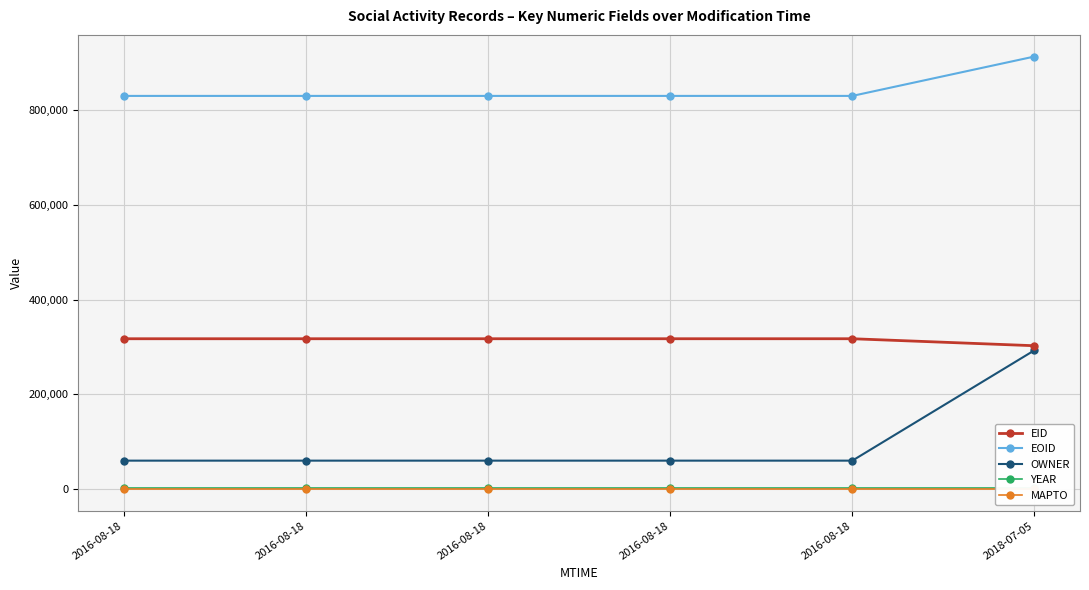

The OWNER series shows 37338 at 2016-08-18. True or false?

False